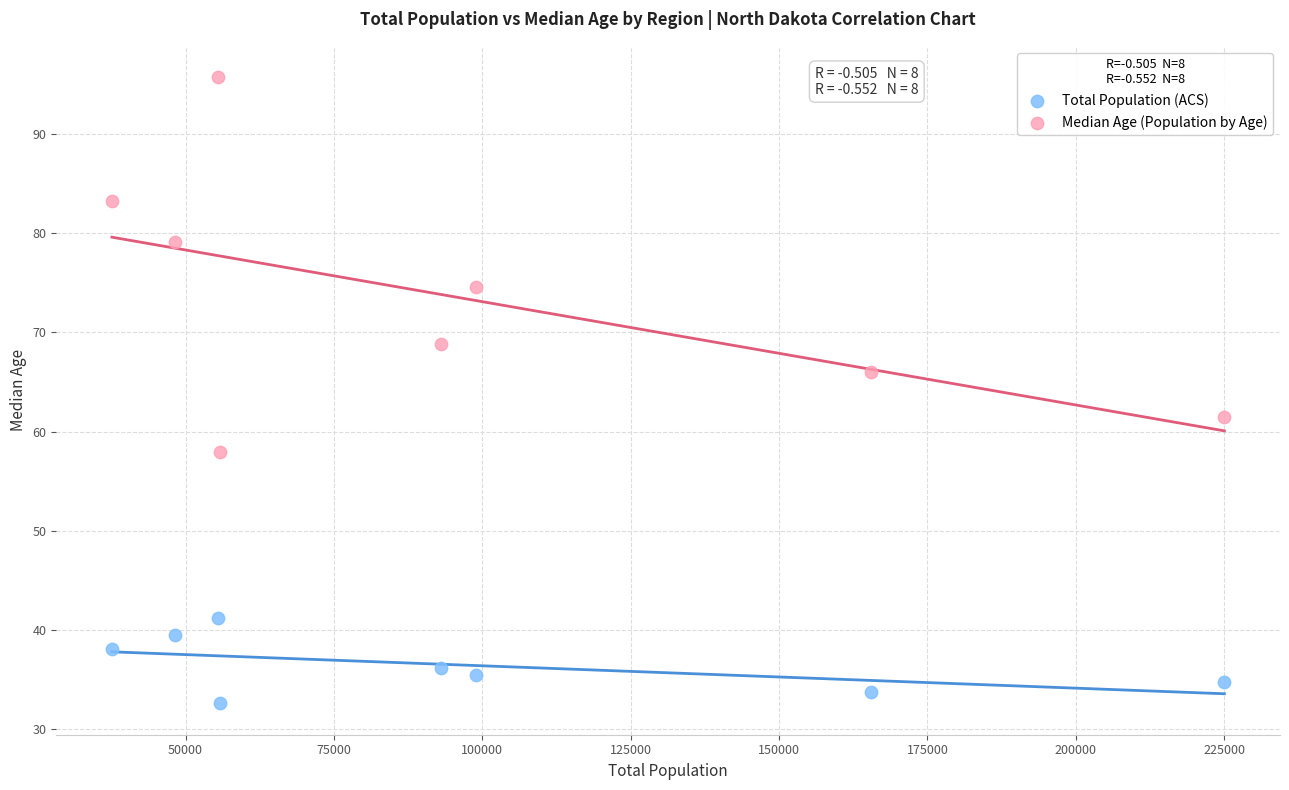

Which series contains the lowest Y value?

Total Population (ACS)